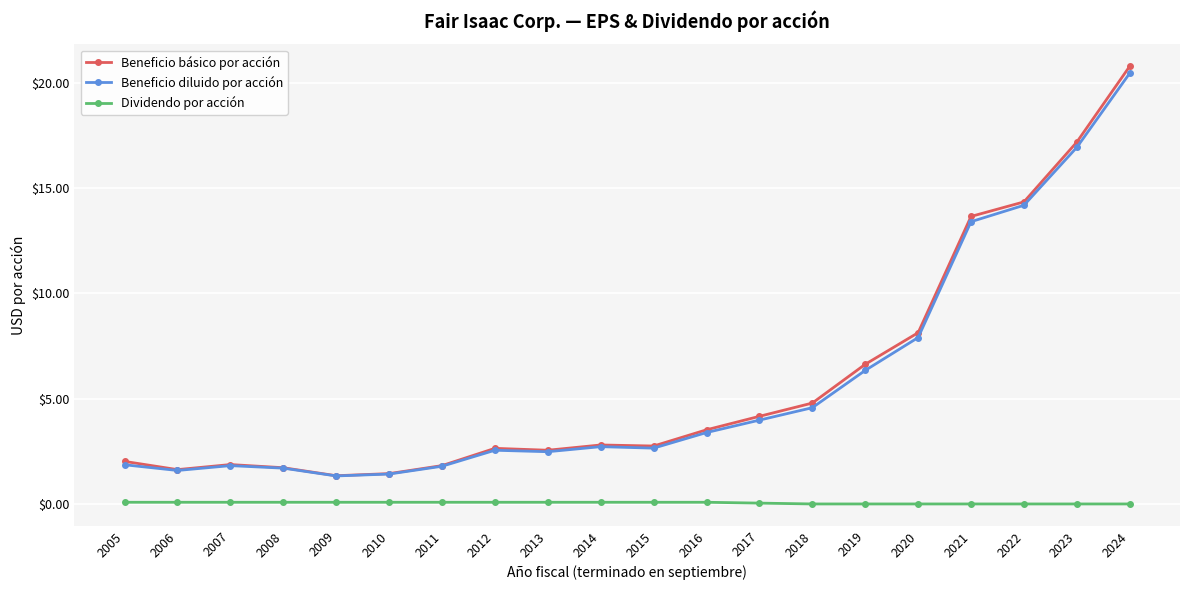

At which category is the sum across all series the highest?

2024